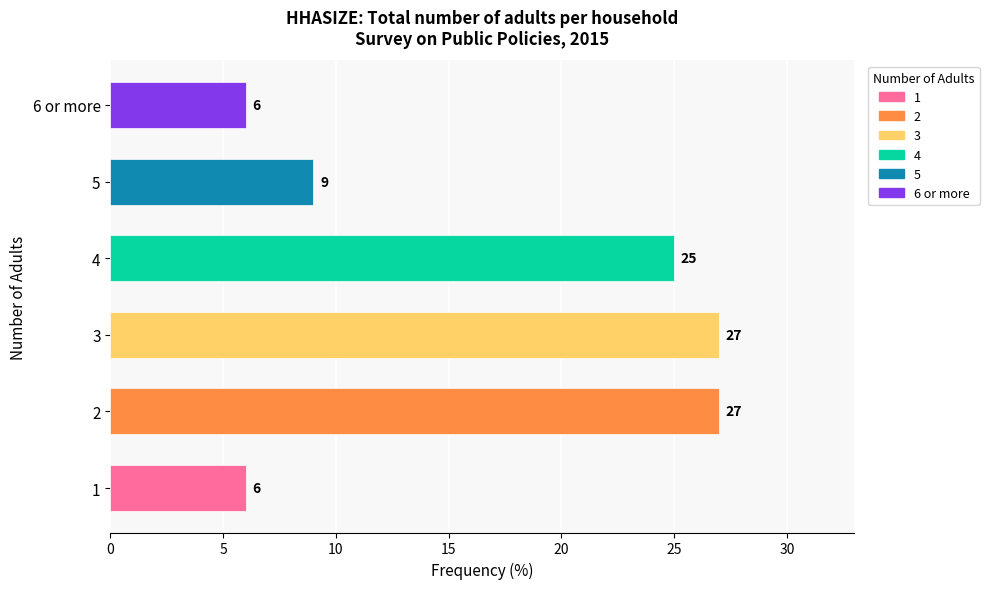

What is the difference between the maximum and second lowest values?

21